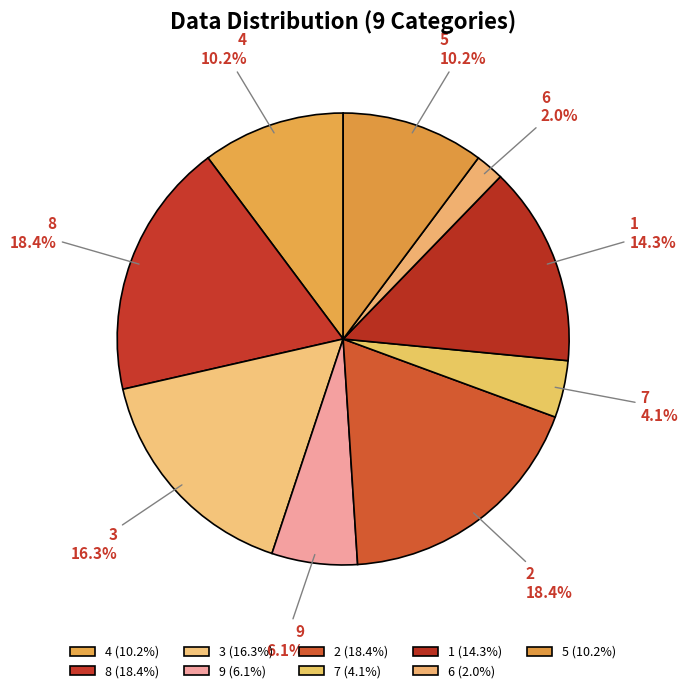

The 8 slice represents 18% of the pie. True or false?

True